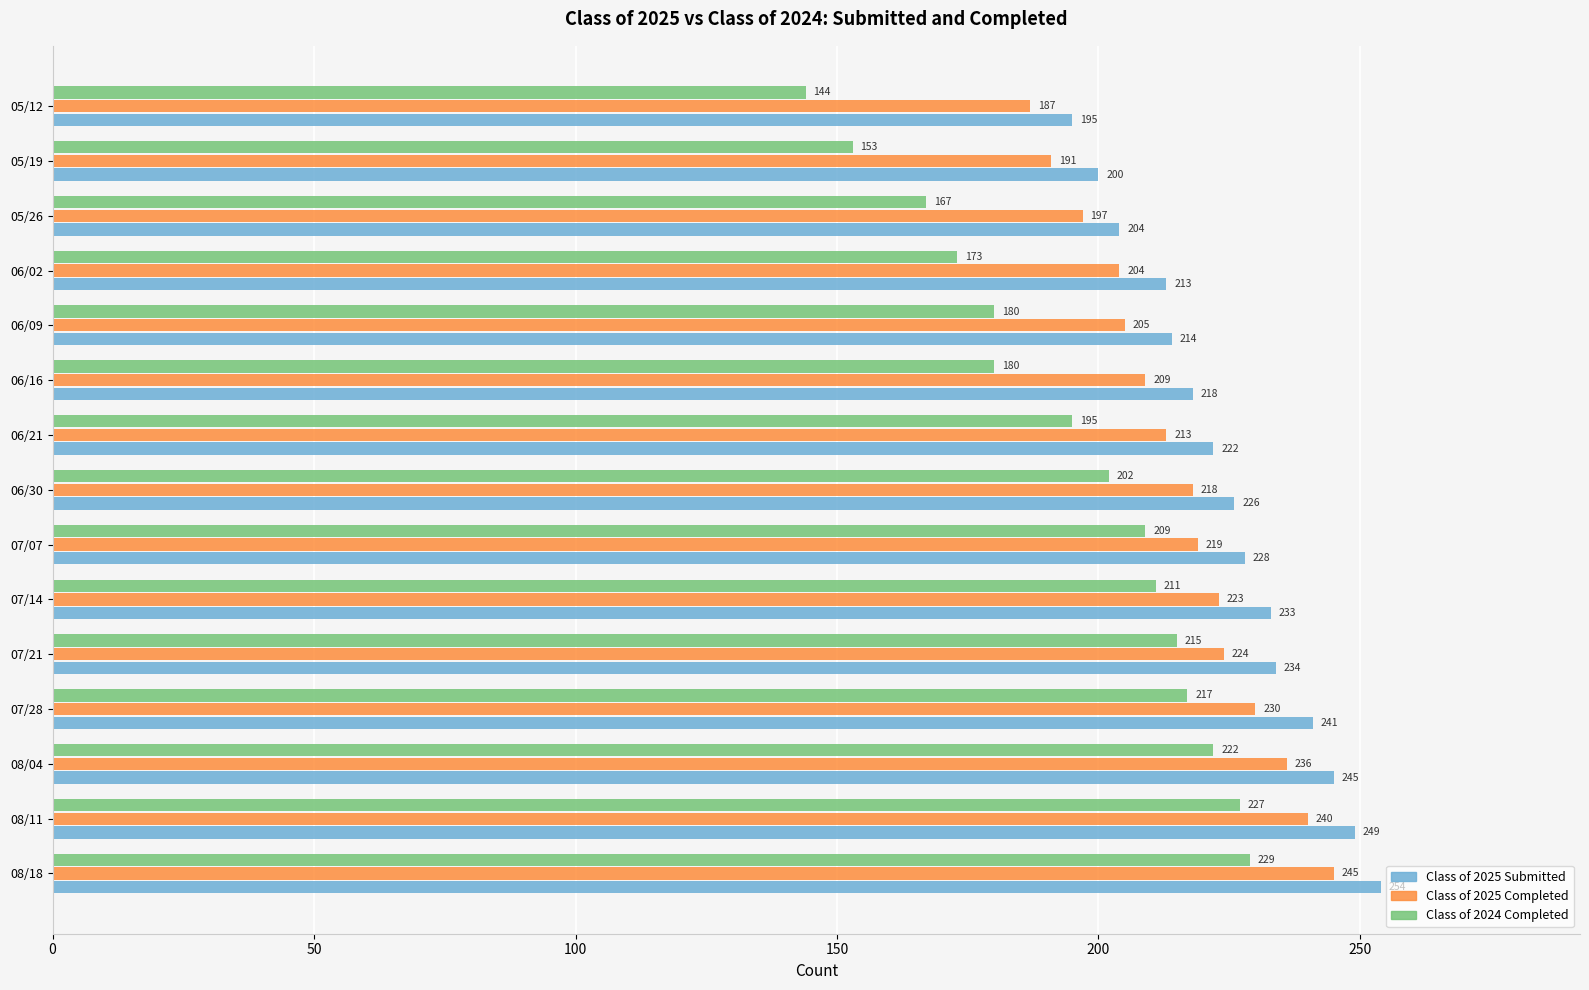

Is the value of Class of 2024 Completed at 06/09 greater than the value of Class of 2025 Completed at 05/26?

No